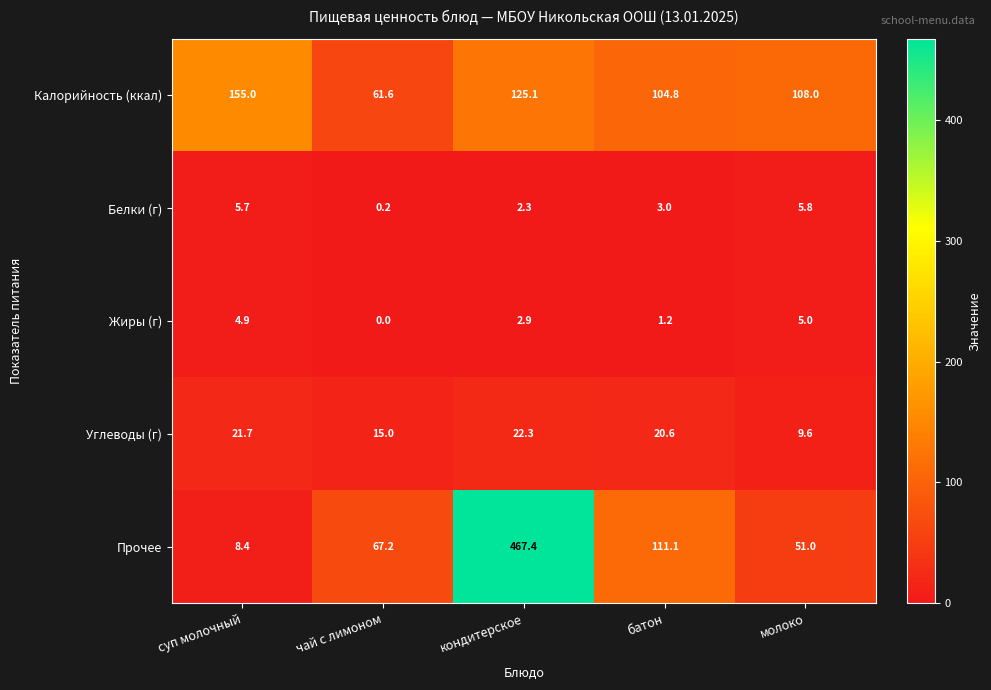

Reading left to right, extract all data points from this chart.

Калорийность (ккал): суп молочный=155.0	чай с лимоном=61.6	кондитерское=125.1	батон=104.8	молоко=108.0
Белки (г): суп молочный=5.7	чай с лимоном=0.2	кондитерское=2.3	батон=3.0	молоко=5.8
Жиры (г): суп молочный=4.9	чай с лимоном=0.0	кондитерское=2.9	батон=1.2	молоко=5.0
Углеводы (г): суп молочный=21.7	чай с лимоном=15.0	кондитерское=22.3	батон=20.6	молоко=9.6
Прочее: суп молочный=8.4	чай с лимоном=67.2	кондитерское=467.4	батон=111.1	молоко=51.0